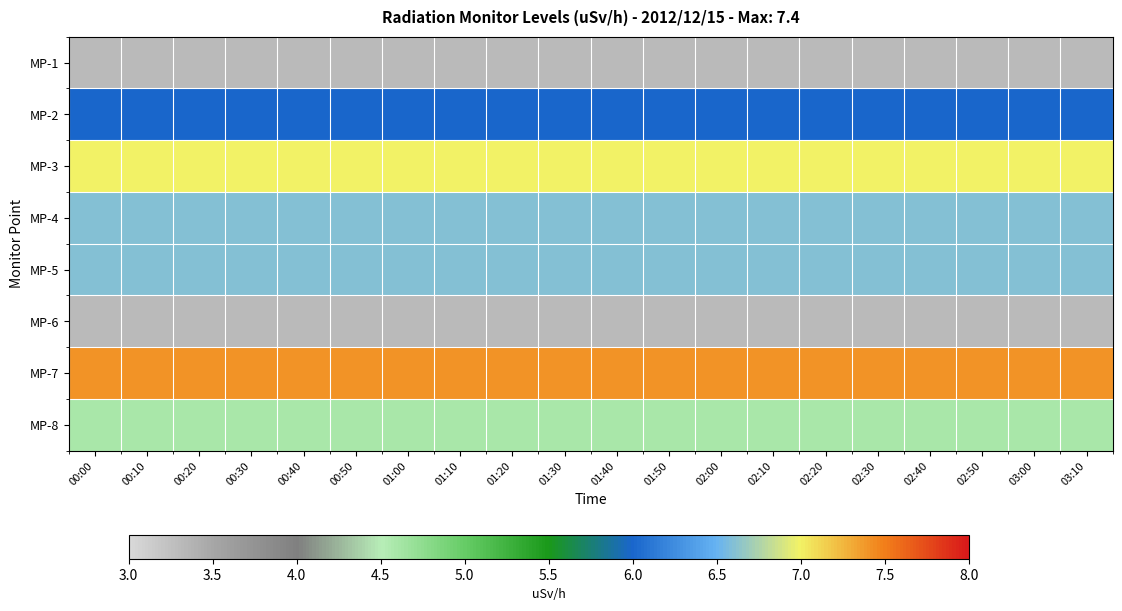

Reading left to right, extract all data points from this chart.

MP-1: 00:00=3.3	00:10=3.3	00:20=3.3	00:30=3.3	00:40=3.3	00:50=3.3	01:00=3.3	01:10=3.3	01:20=3.3	01:30=3.3	01:40=3.3	01:50=3.3	02:00=3.3	02:10=3.3	02:20=3.3	02:30=3.3	02:40=3.3	02:50=3.3	03:00=3.3	03:10=3.3
MP-2: 00:00=6.0	00:10=6.0	00:20=6.0	00:30=6.0	00:40=6.0	00:50=6.0	01:00=6.0	01:10=6.0	01:20=6.0	01:30=6.0	01:40=6.0	01:50=6.0	02:00=6.0	02:10=6.0	02:20=6.0	02:30=6.0	02:40=6.0	02:50=6.0	03:00=6.0	03:10=6.0
MP-3: 00:00=7.0	00:10=7.0	00:20=7.0	00:30=7.0	00:40=7.0	00:50=7.0	01:00=7.0	01:10=7.0	01:20=7.0	01:30=7.0	01:40=7.0	01:50=7.0	02:00=7.0	02:10=7.0	02:20=7.0	02:30=7.0	02:40=7.0	02:50=7.0	03:00=7.0	03:10=7.0
MP-4: 00:00=6.6	00:10=6.6	00:20=6.6	00:30=6.6	00:40=6.6	00:50=6.6	01:00=6.6	01:10=6.6	01:20=6.6	01:30=6.6	01:40=6.6	01:50=6.6	02:00=6.6	02:10=6.6	02:20=6.6	02:30=6.6	02:40=6.6	02:50=6.6	03:00=6.6	03:10=6.6
MP-5: 00:00=6.6	00:10=6.6	00:20=6.6	00:30=6.6	00:40=6.6	00:50=6.6	01:00=6.6	01:10=6.6	01:20=6.6	01:30=6.6	01:40=6.6	01:50=6.6	02:00=6.6	02:10=6.6	02:20=6.6	02:30=6.6	02:40=6.6	02:50=6.6	03:00=6.6	03:10=6.6
MP-6: 00:00=3.3	00:10=3.3	00:20=3.3	00:30=3.3	00:40=3.3	00:50=3.3	01:00=3.3	01:10=3.3	01:20=3.3	01:30=3.3	01:40=3.3	01:50=3.3	02:00=3.3	02:10=3.3	02:20=3.3	02:30=3.3	02:40=3.3	02:50=3.3	03:00=3.3	03:10=3.3
MP-7: 00:00=7.4	00:10=7.4	00:20=7.4	00:30=7.4	00:40=7.4	00:50=7.4	01:00=7.4	01:10=7.4	01:20=7.4	01:30=7.4	01:40=7.4	01:50=7.4	02:00=7.4	02:10=7.4	02:20=7.4	02:30=7.4	02:40=7.4	02:50=7.4	03:00=7.4	03:10=7.4
MP-8: 00:00=4.6	00:10=4.6	00:20=4.6	00:30=4.6	00:40=4.6	00:50=4.6	01:00=4.6	01:10=4.6	01:20=4.6	01:30=4.6	01:40=4.6	01:50=4.6	02:00=4.6	02:10=4.6	02:20=4.6	02:30=4.6	02:40=4.6	02:50=4.6	03:00=4.6	03:10=4.6